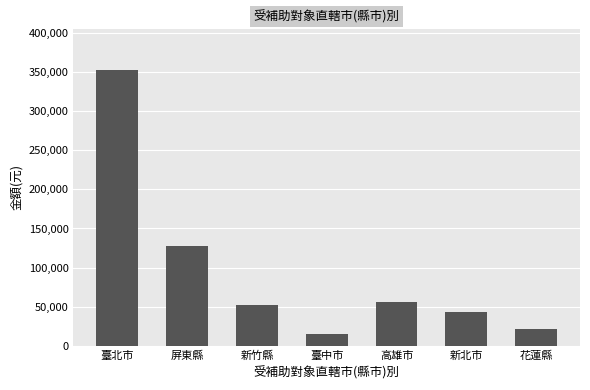

What is the smallest value displayed?

15000